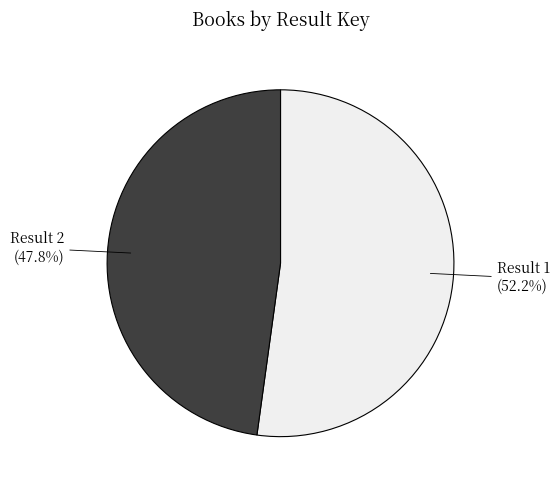

Is the sum of Result 1 and Result 2 greater than half?

Yes